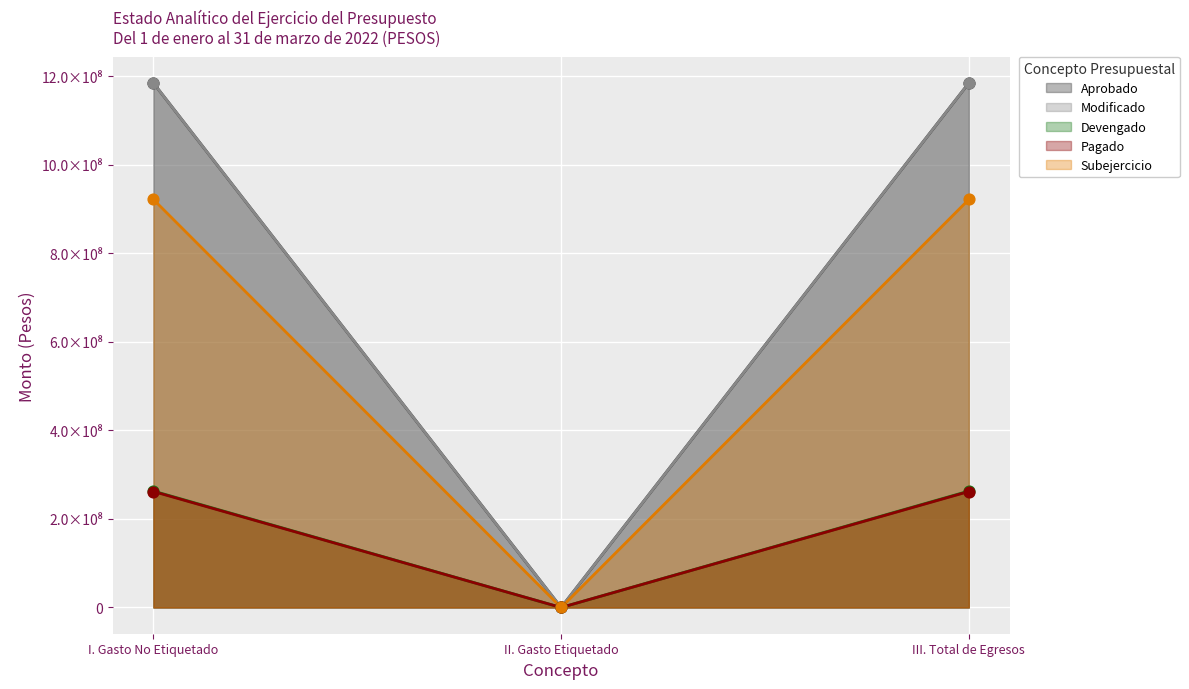

Which series contains the highest Y value?

Aprobado